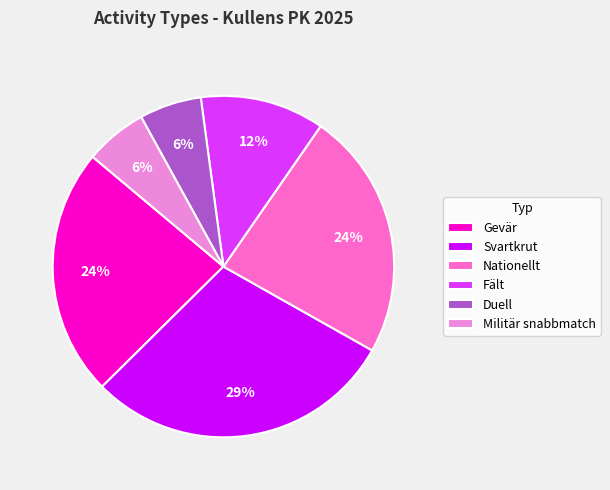

How many segments does this pie chart have?

6